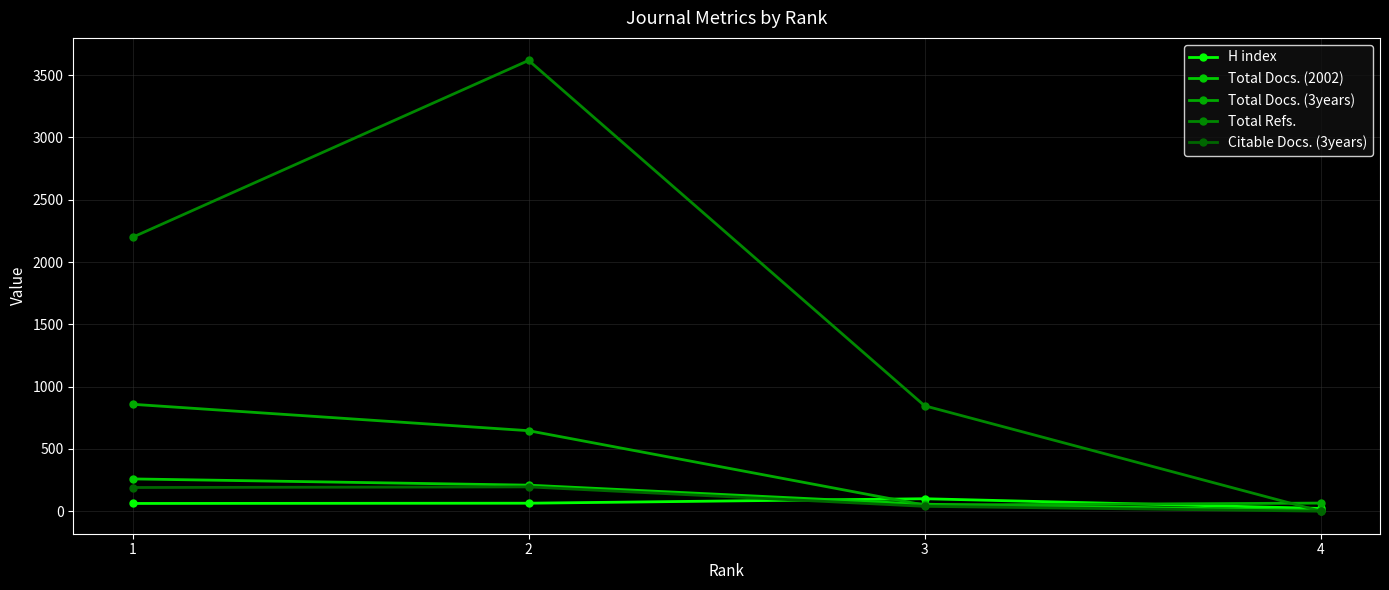

What is the difference between the maximum and second lowest values in the Citable Docs. (3years) series?

156